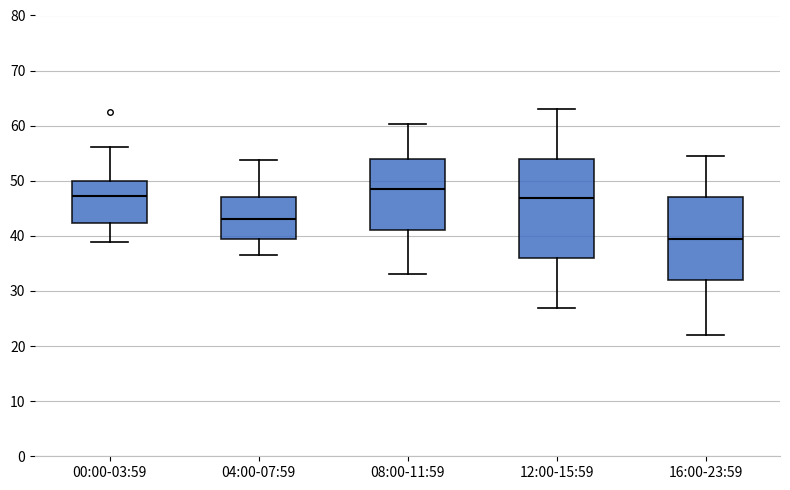

Reading left to right, transcribe this box plot: for each box, give where its median line is, the range the box spans, and where its two whiskers end, as read against the y-axis. The values are not printed on the chart, so give them approximately, as read against the axis.

00:00-03:59: median 47, box 42 to 50, whiskers 39 to 56
04:00-07:59: median 43, box 39 to 47, whiskers 37 to 54
08:00-11:59: median 49, box 41 to 54, whiskers 33 to 60
12:00-15:59: median 47, box 36 to 54, whiskers 27 to 63
16:00-23:59: median 40, box 32 to 47, whiskers 22 to 55